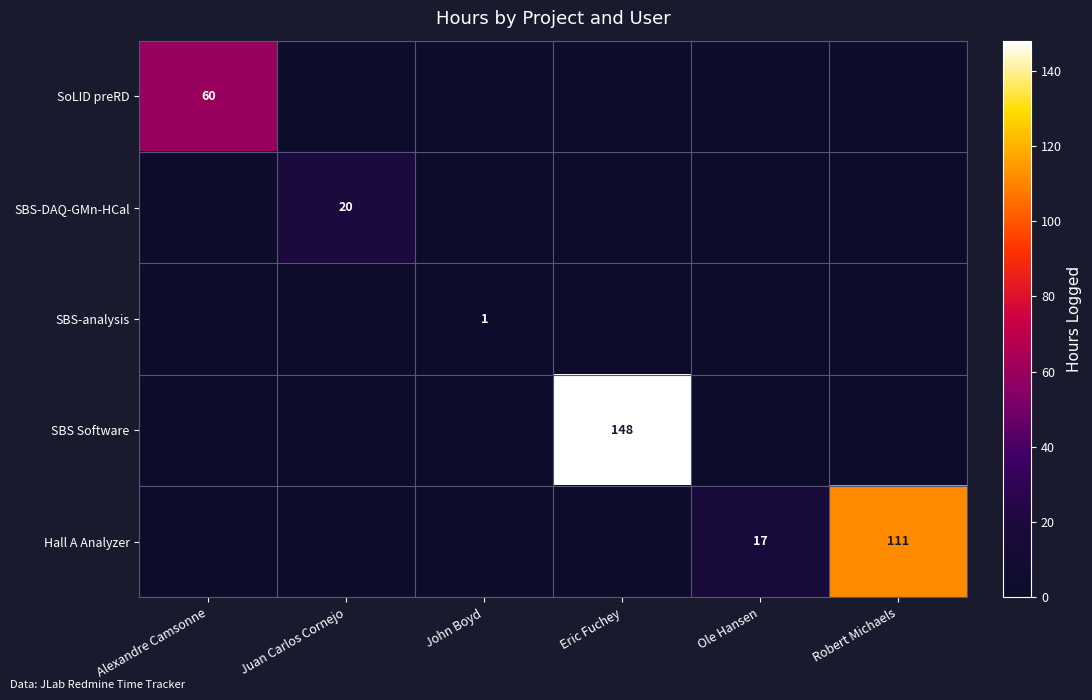

Is it true that Hall A Analyzer equals 27 at Ole Hansen?

False